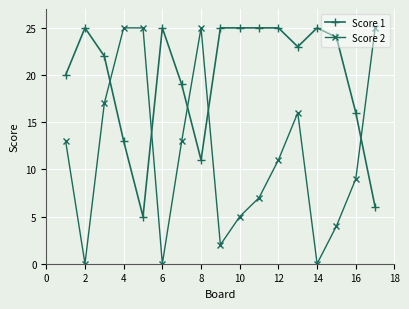

What is the sum of all Score 1 values?

334